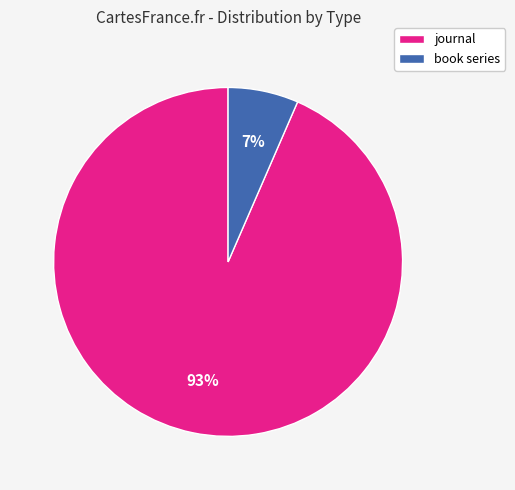

Is book series the majority of the pie?

No